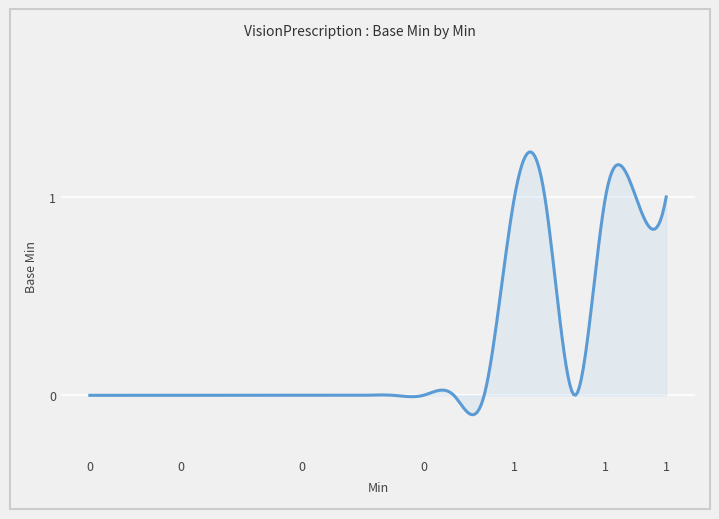

What is the difference between the maximum and minimum values?

1.3